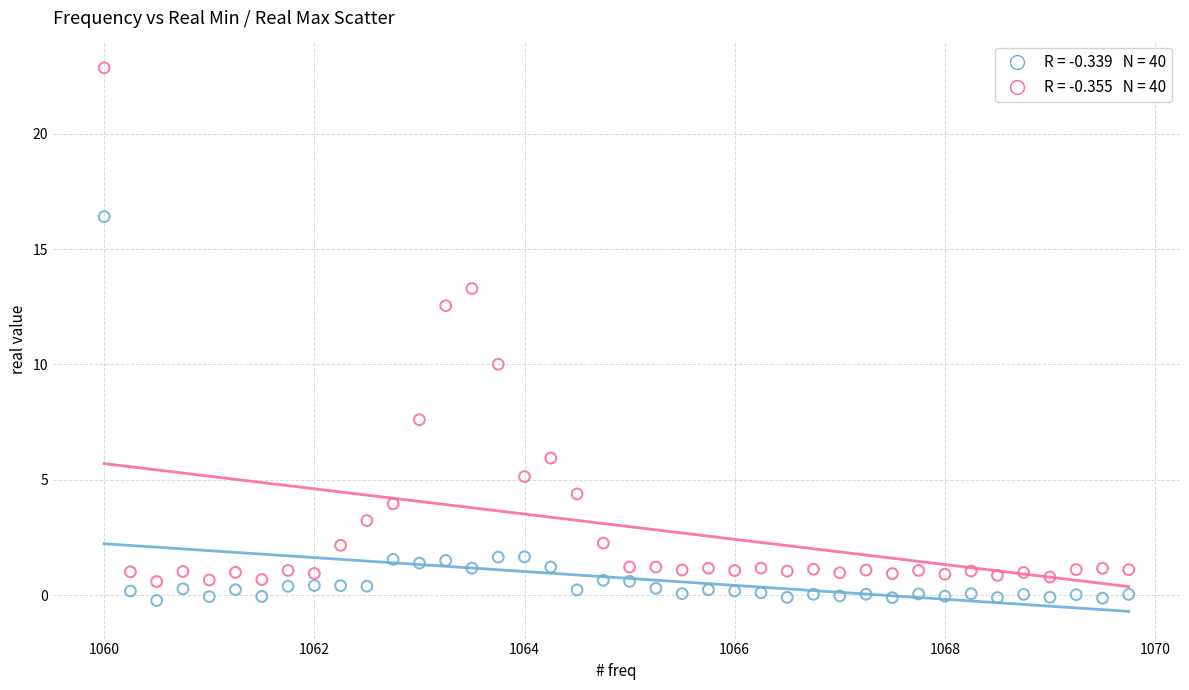

Across all series, what Y value is closest to 11?

10.0